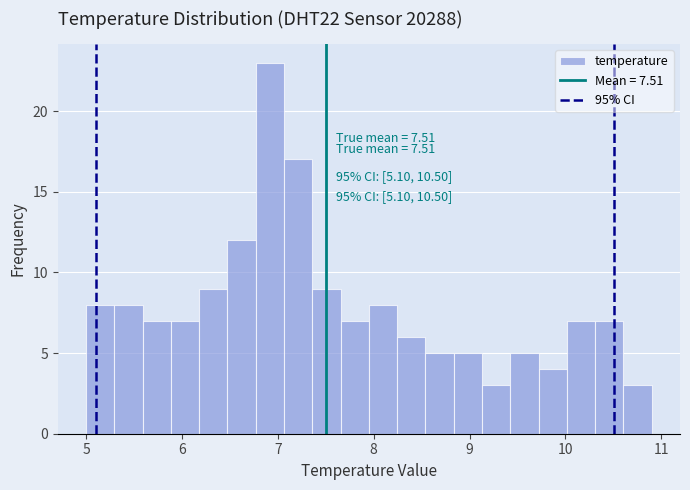

Read against the x-axis, roughly where is the centre of the tallest bar?

6.9